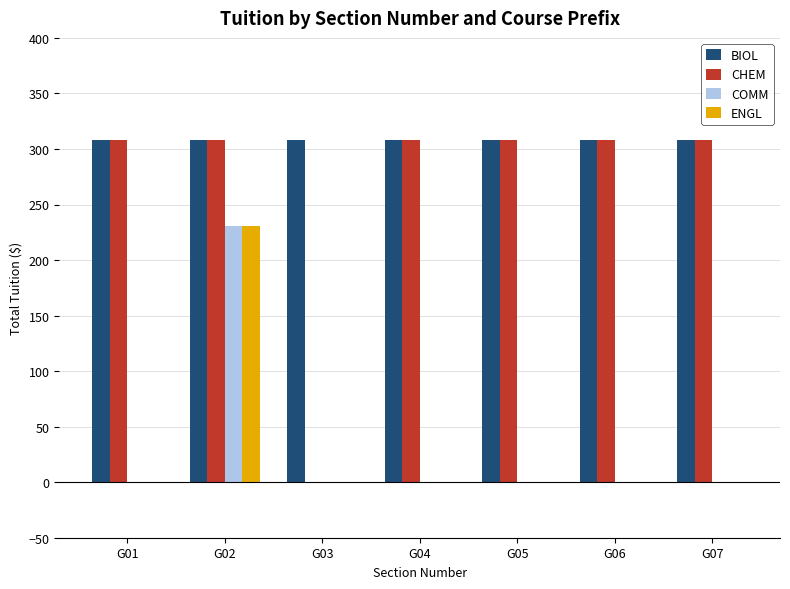

The value of ENGL at G04 is 0. True or false?

True